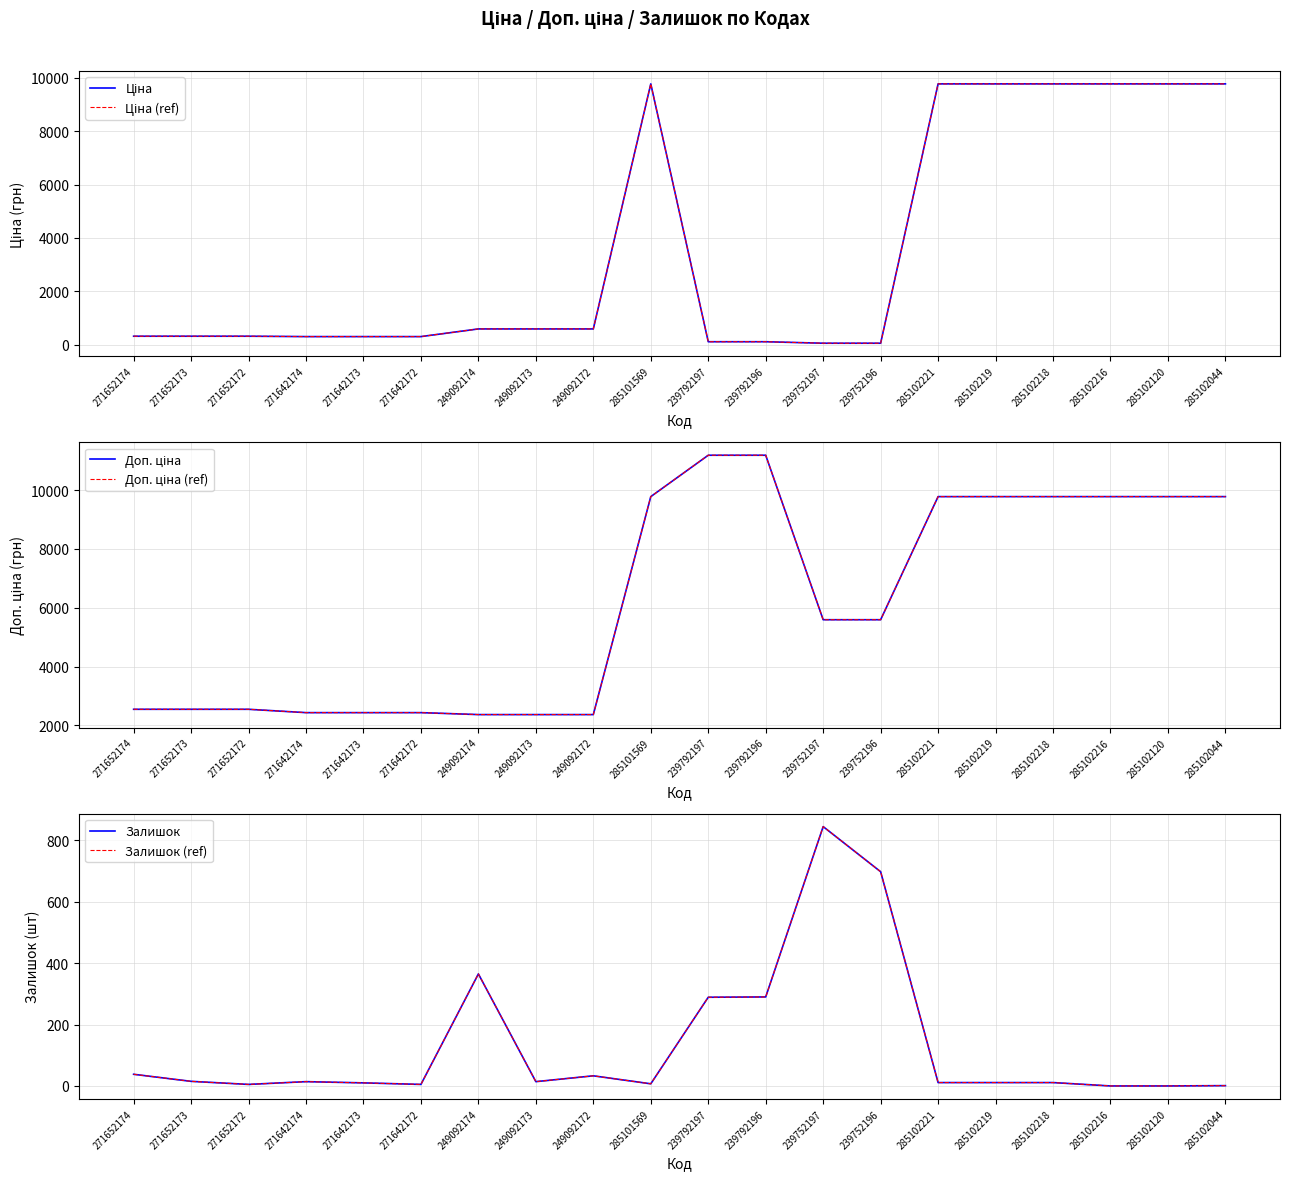

What is the maximum value for Ціна (ref)?

9775.5